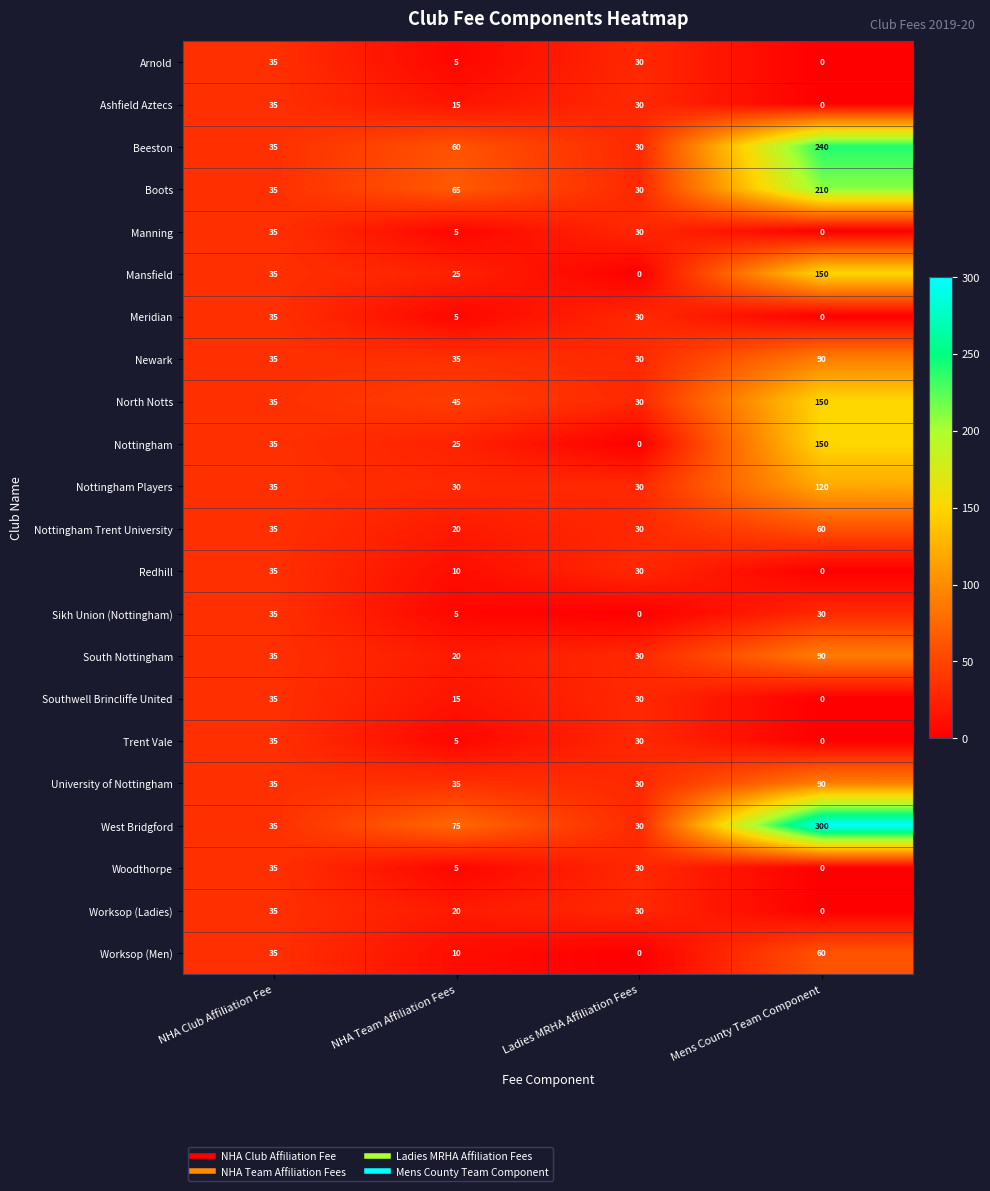

At which category is the sum across all series the highest?

Mens County Team Component